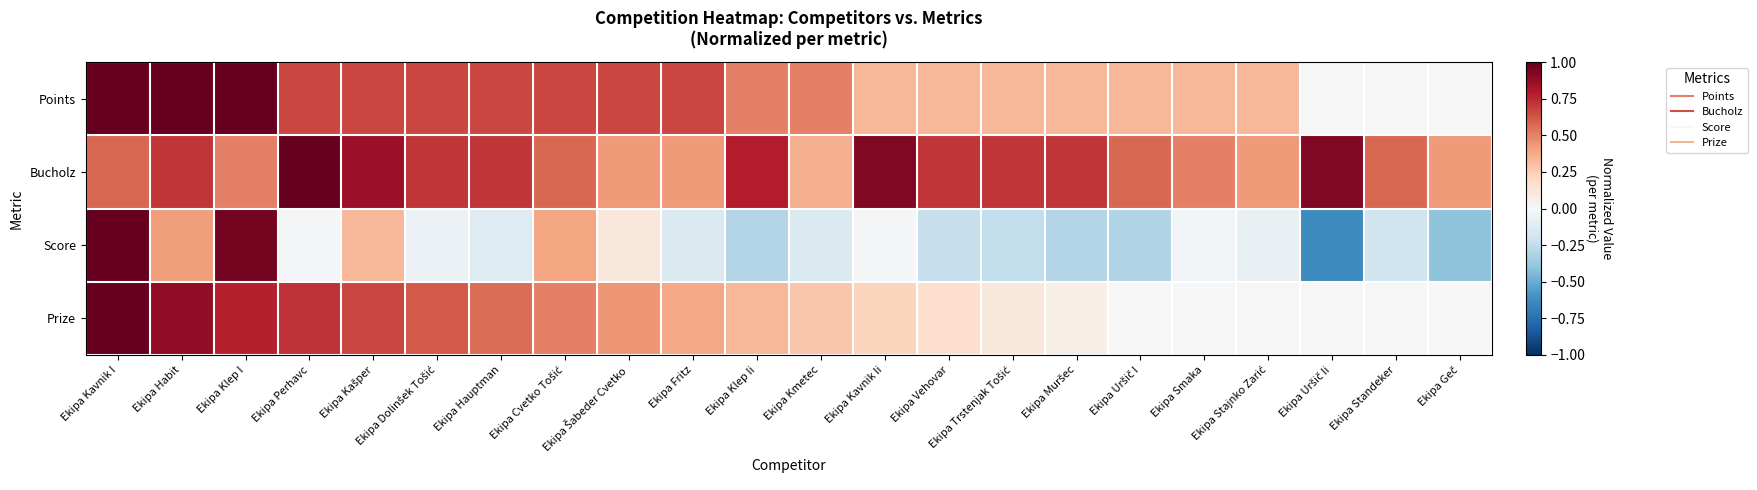

At how many categories does at least one series exceed 0?

22